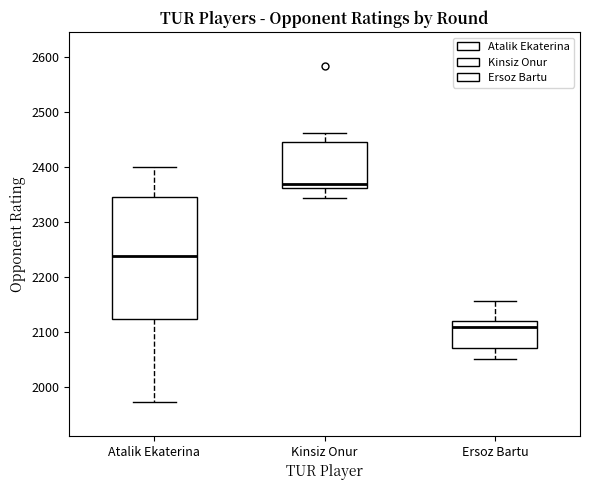

Which box has the highest median line?

Kinsiz Onur